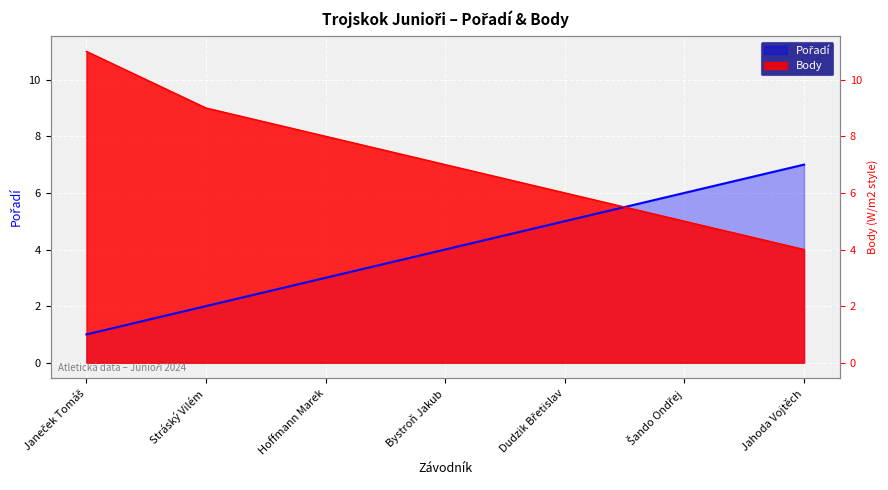

After their last crossing, which series has the higher values: Body or Pořadí?

Pořadí